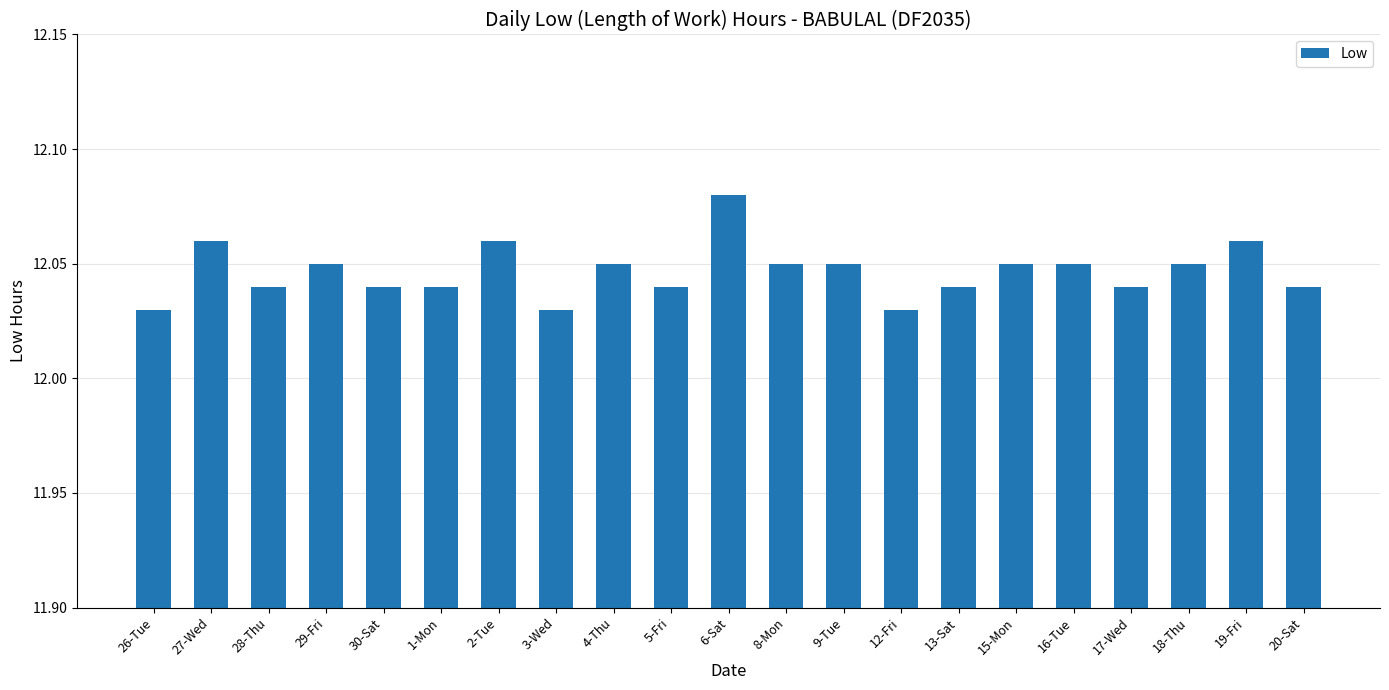

What position from the right is 4-Thu?

13